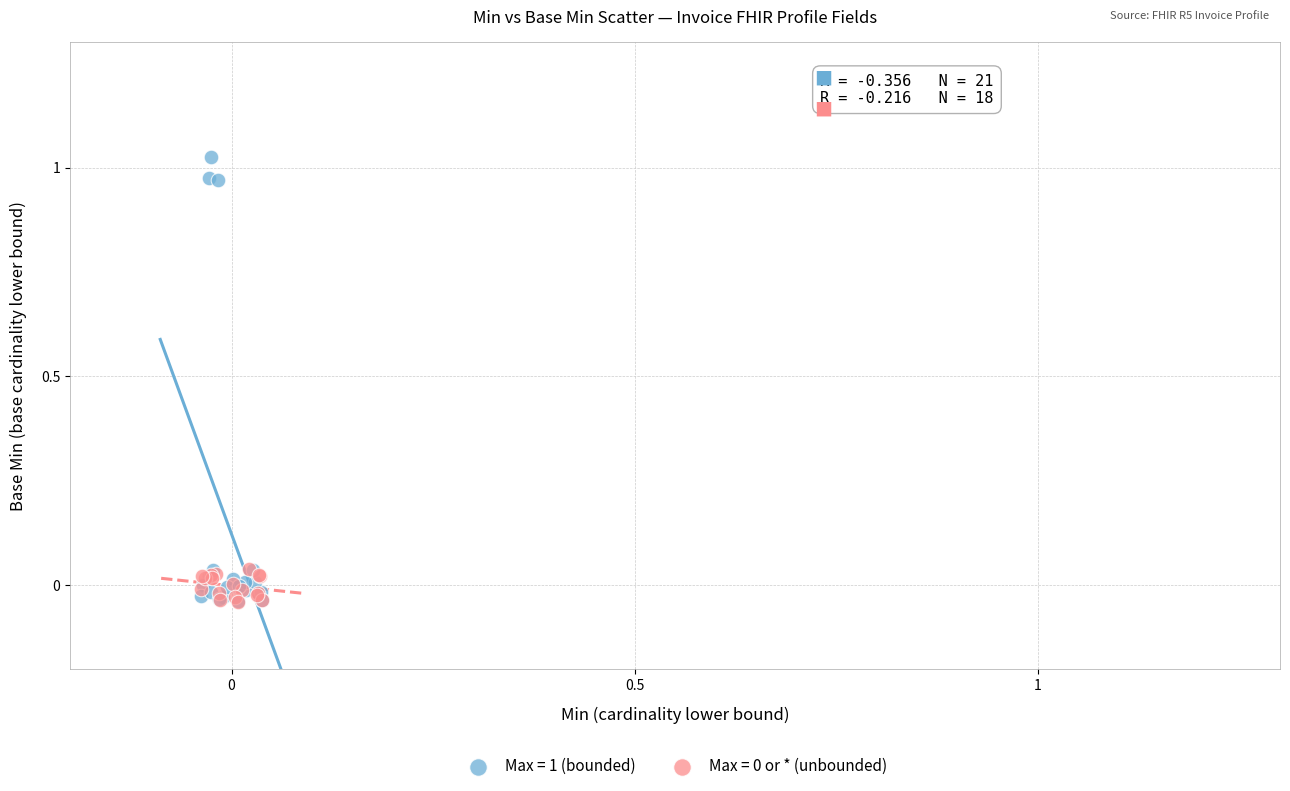

Which series has the widest spread of Y values?

Max = 1 (bounded)